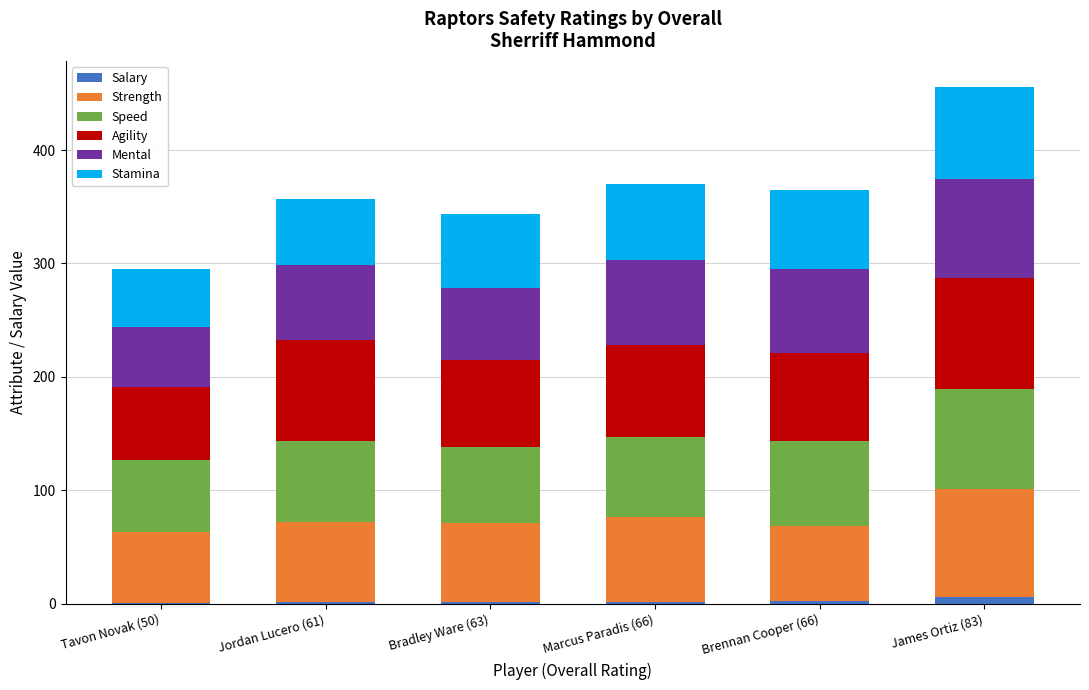

At which category is the sum across all series the highest?

James Ortiz (83)